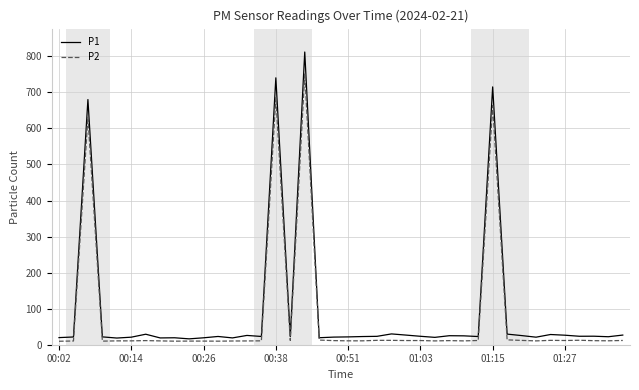

What is the highest value of the P1 series?

811.9